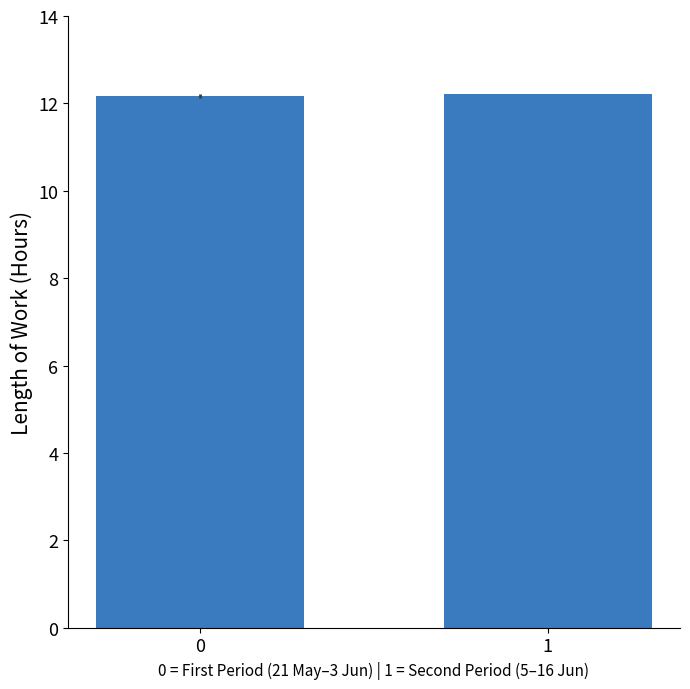

Reading right to left, list all the values displayed in this chart.

12.2	12.2